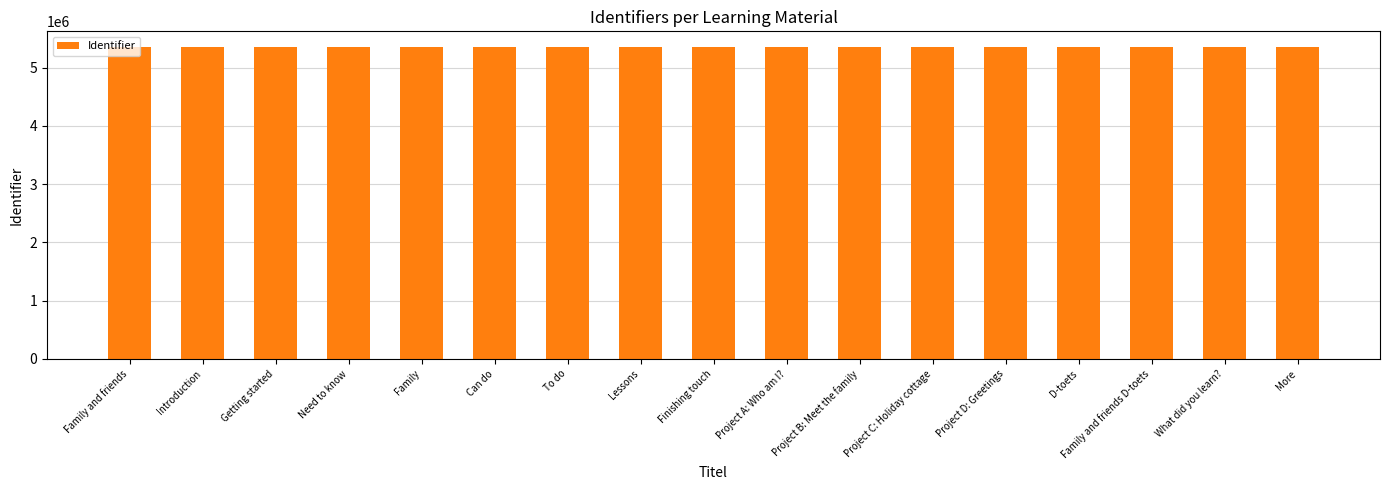

What is the difference between the values at Family and friends D-toets and Can do?

18